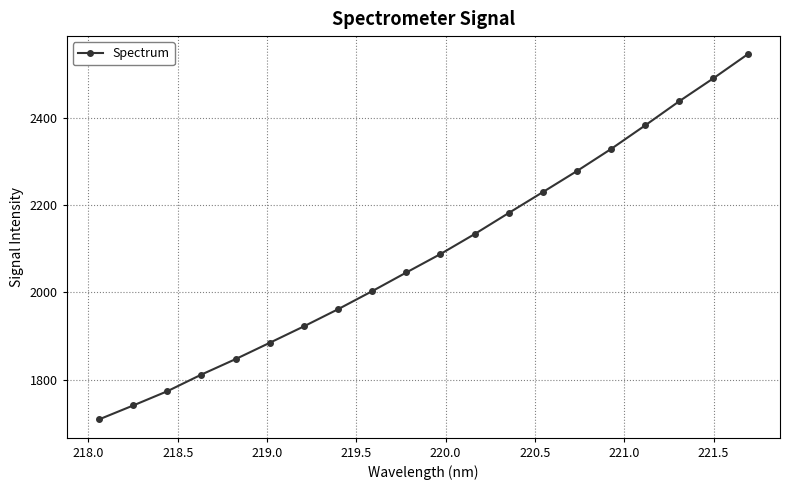

How many data points are less than 2087?

10